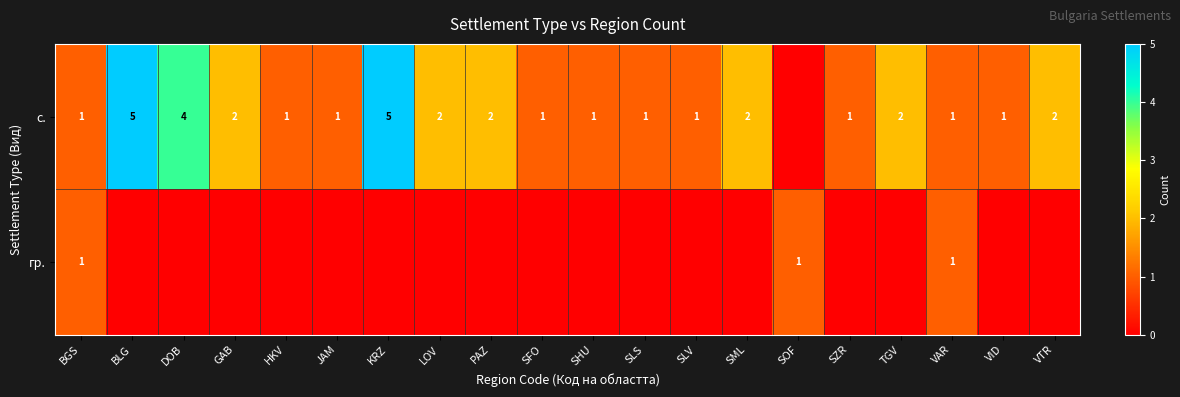

Is the value of row_1 at DOB greater than the value of row_0 at VAR?

No